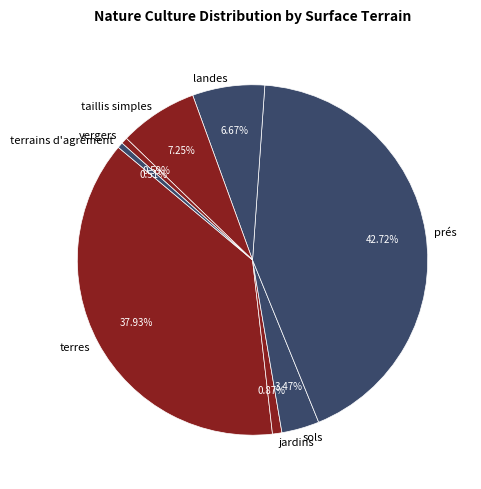

Do sols and taillis simples together represent more than half of the pie?

No